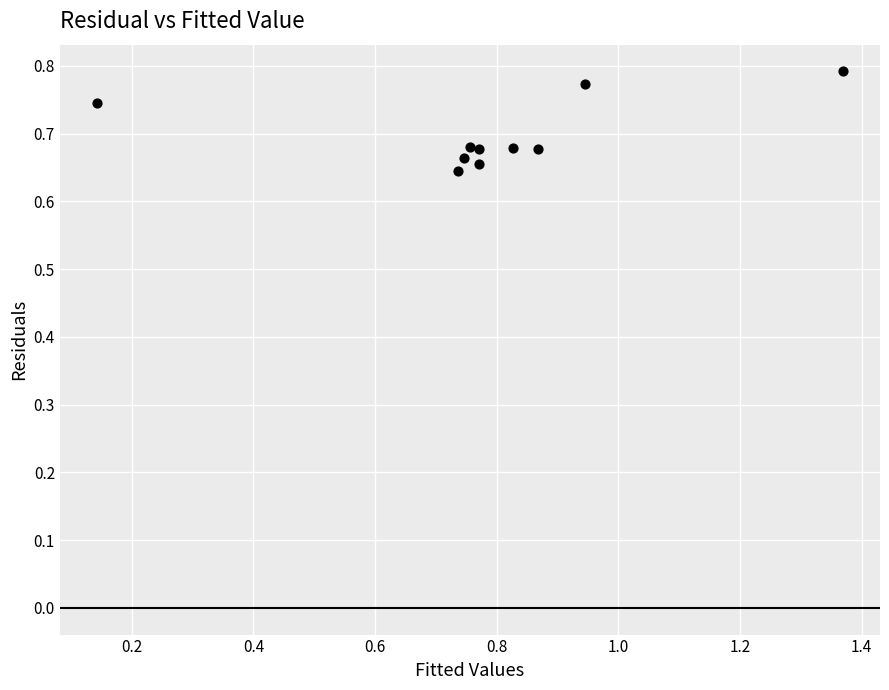

What is the range of X values (max minus min)?

1.2